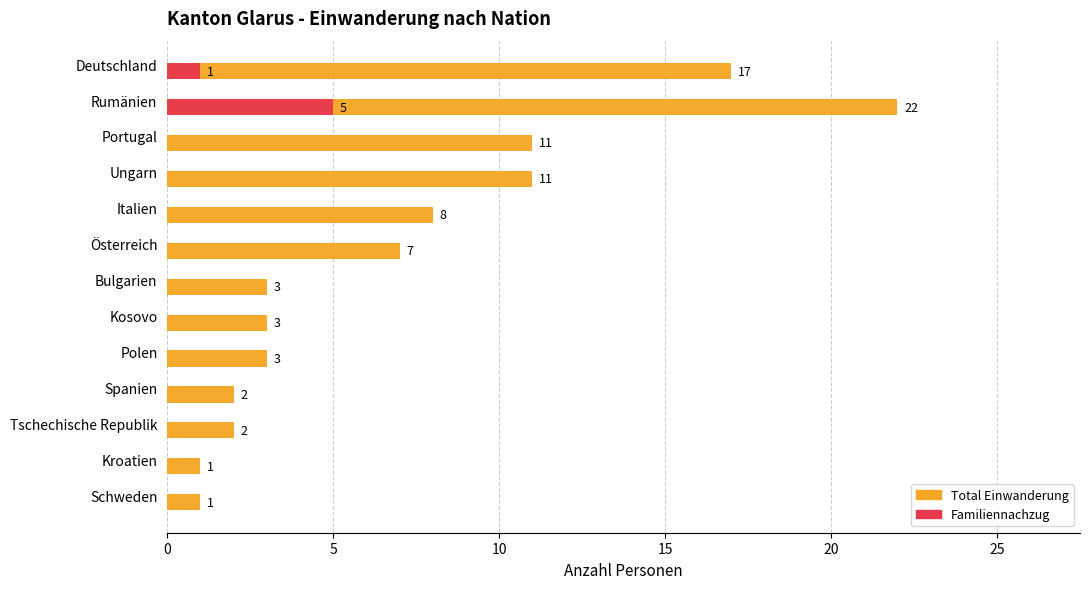

Count the number of data series in this chart.

2